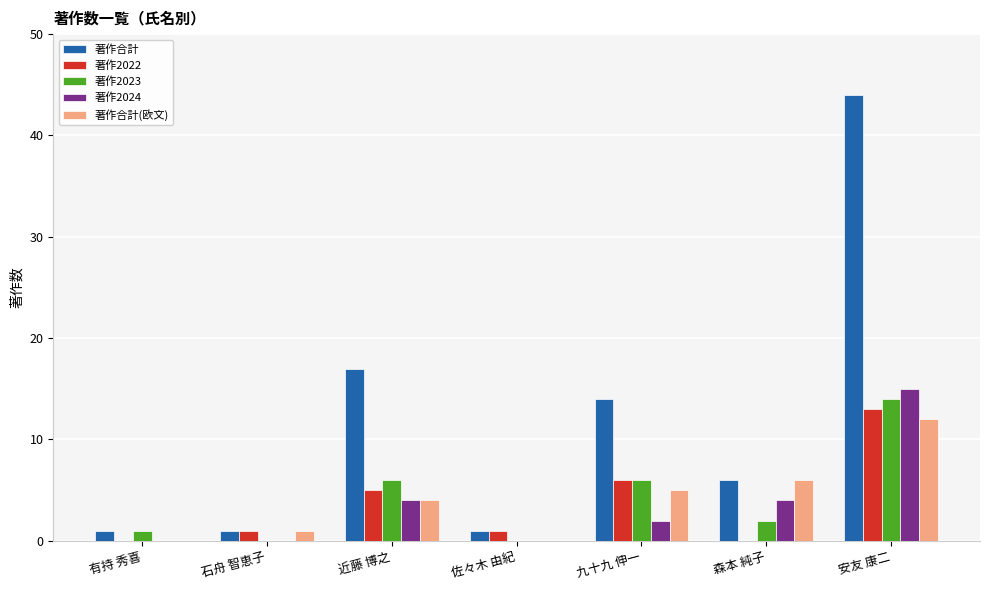

What is the maximum value shown in the chart?

44